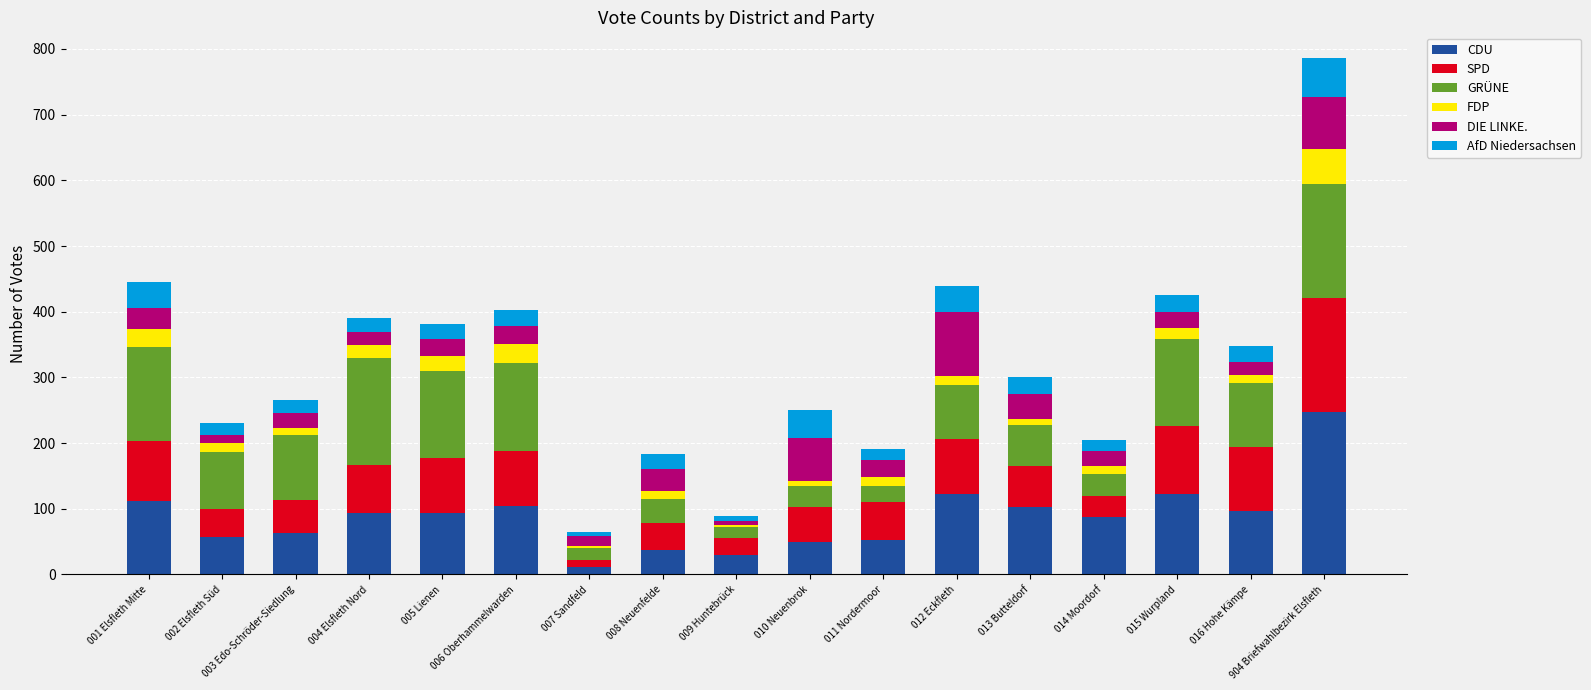

At which category is the sum across all series the highest?

904 Briefwahlbezirk Elsfleth